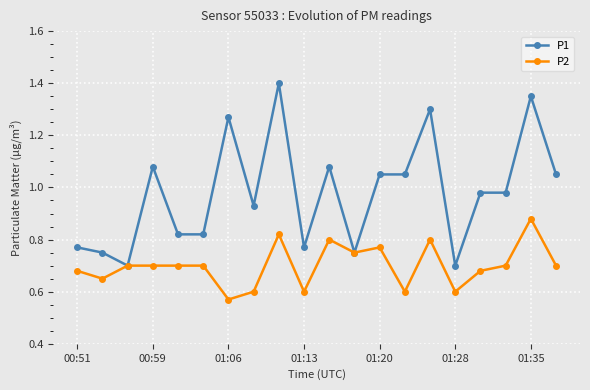

Which series has the widest spread of values?

P1